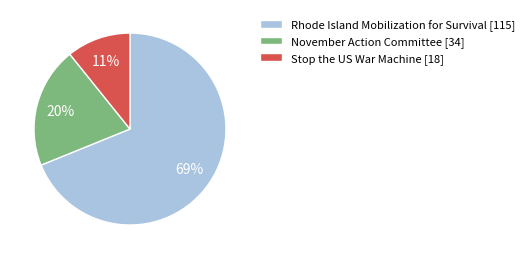

Does Stop the US War Machine [18] account for over 50% of the chart?

No